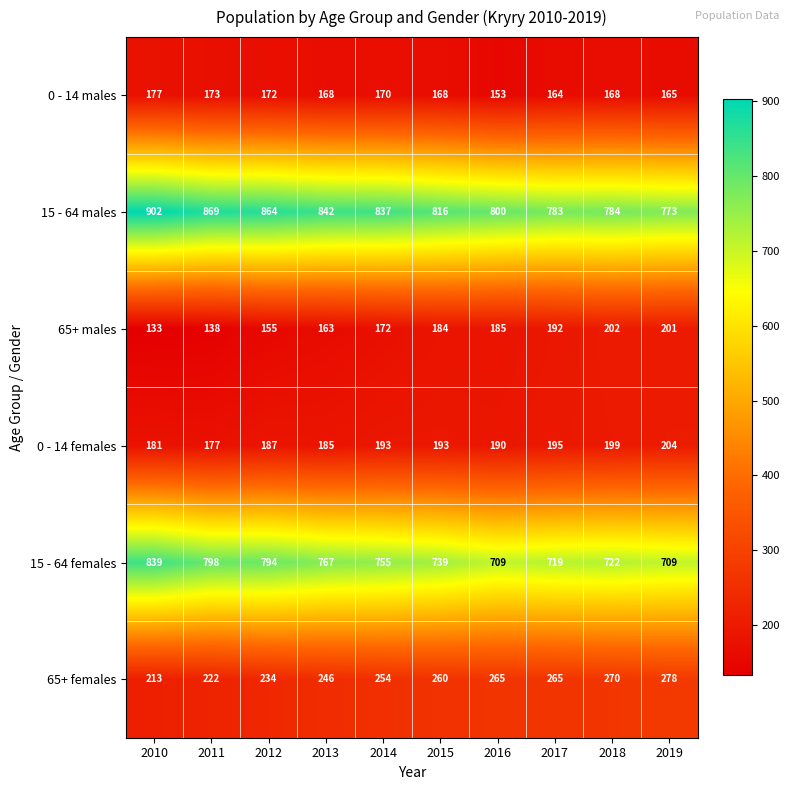

Which series changed the most between 2013 and 2015?

15 - 64 females